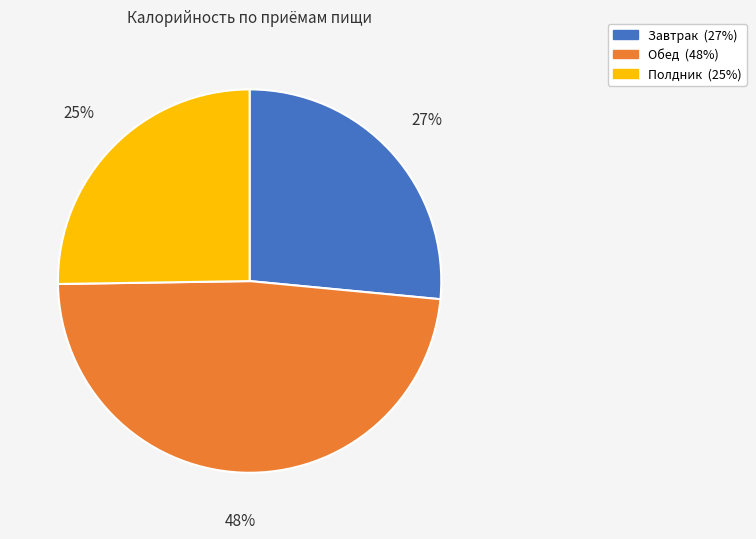

To the nearest percent, what is the average slice percentage?

33%